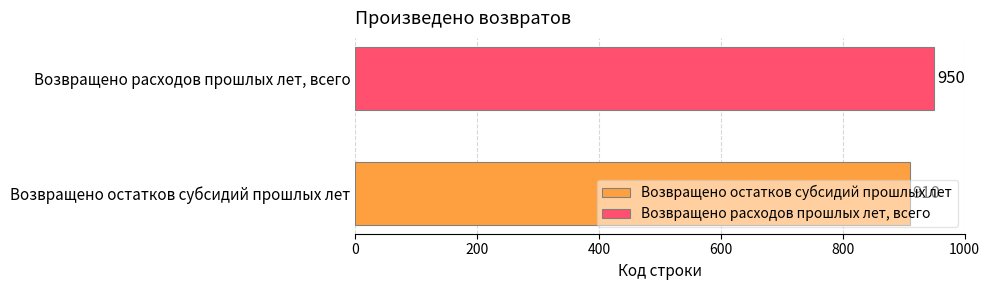

List the series in order of their peak value, lowest first.

Возвращено остатков субсидий прошлых лет, Возвращено расходов прошлых лет, всего